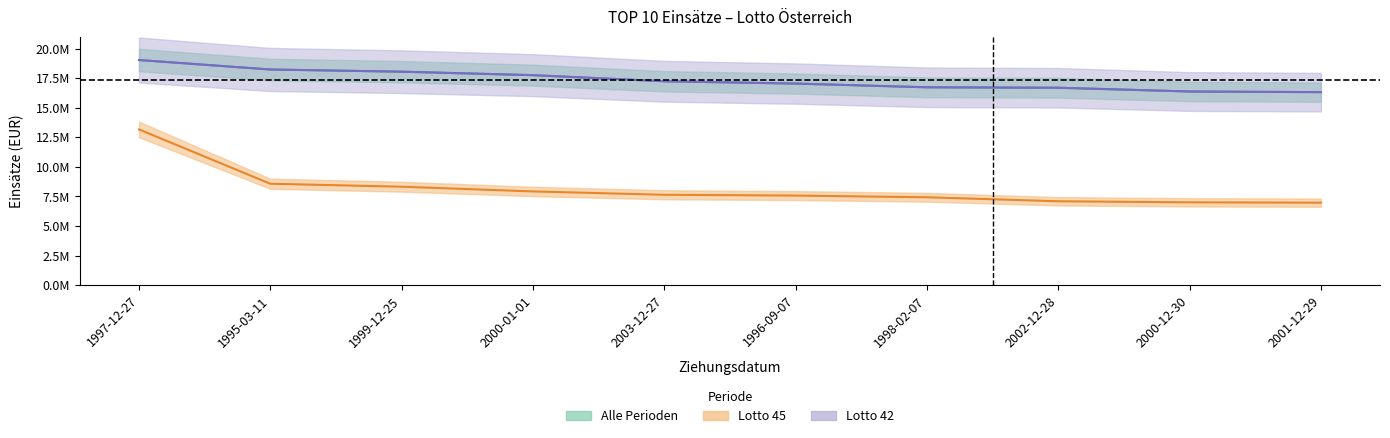

Is this an area chart (filled region under the line)?

No